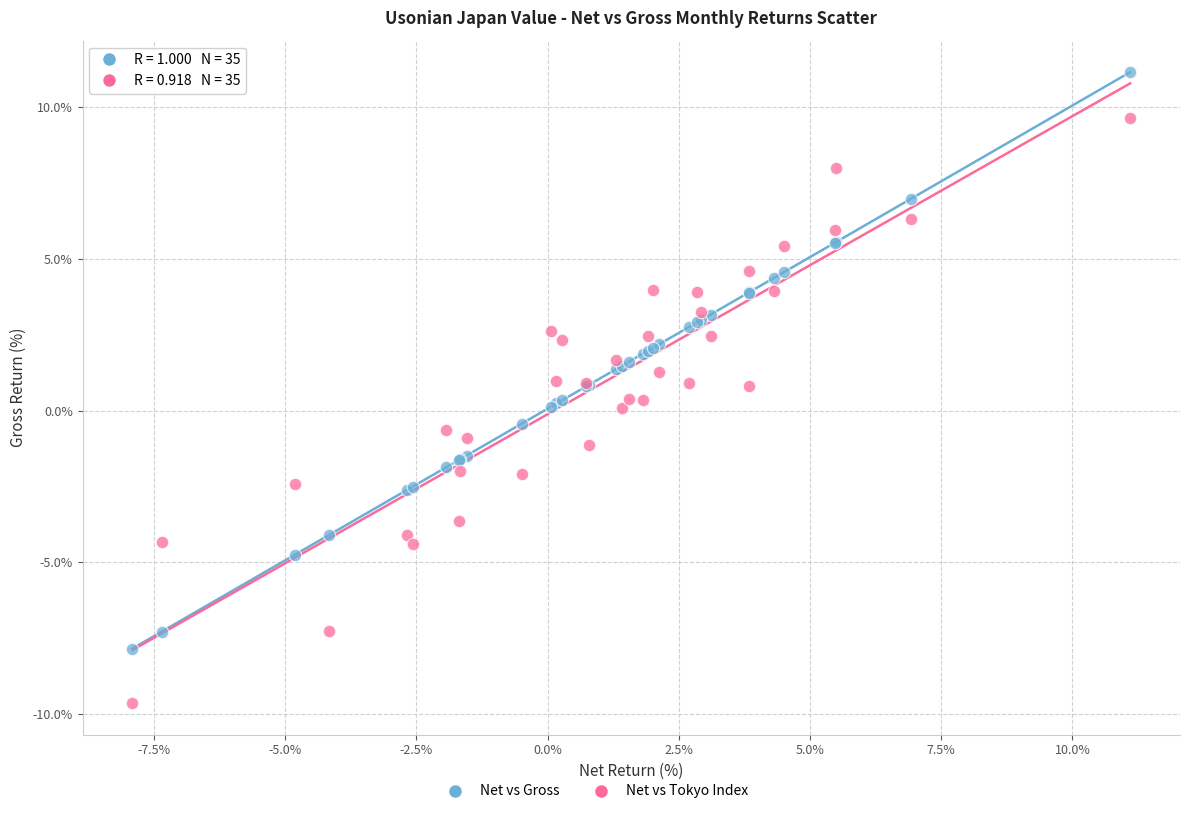

Which series contains the lowest Y value?

Net vs Tokyo Index